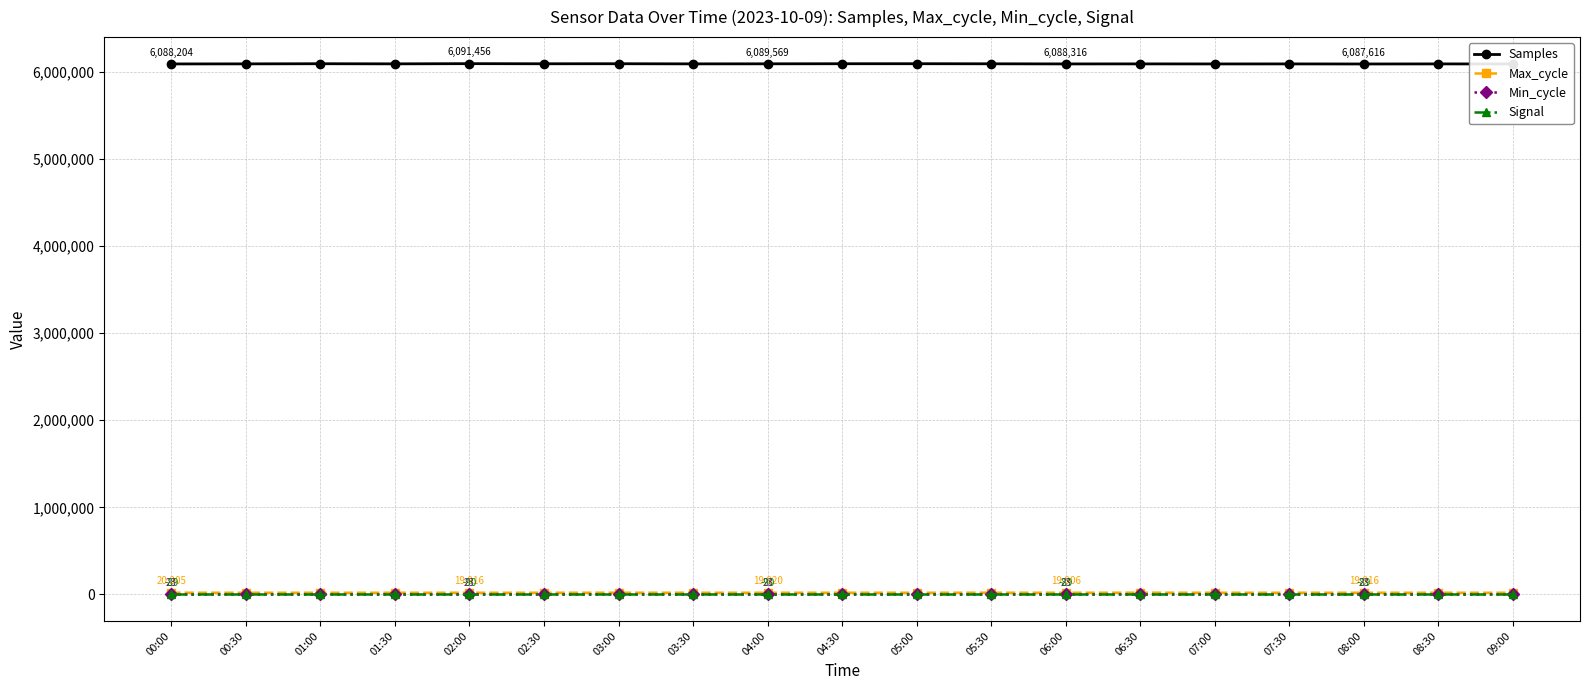

How many lines are shown in the chart?

4